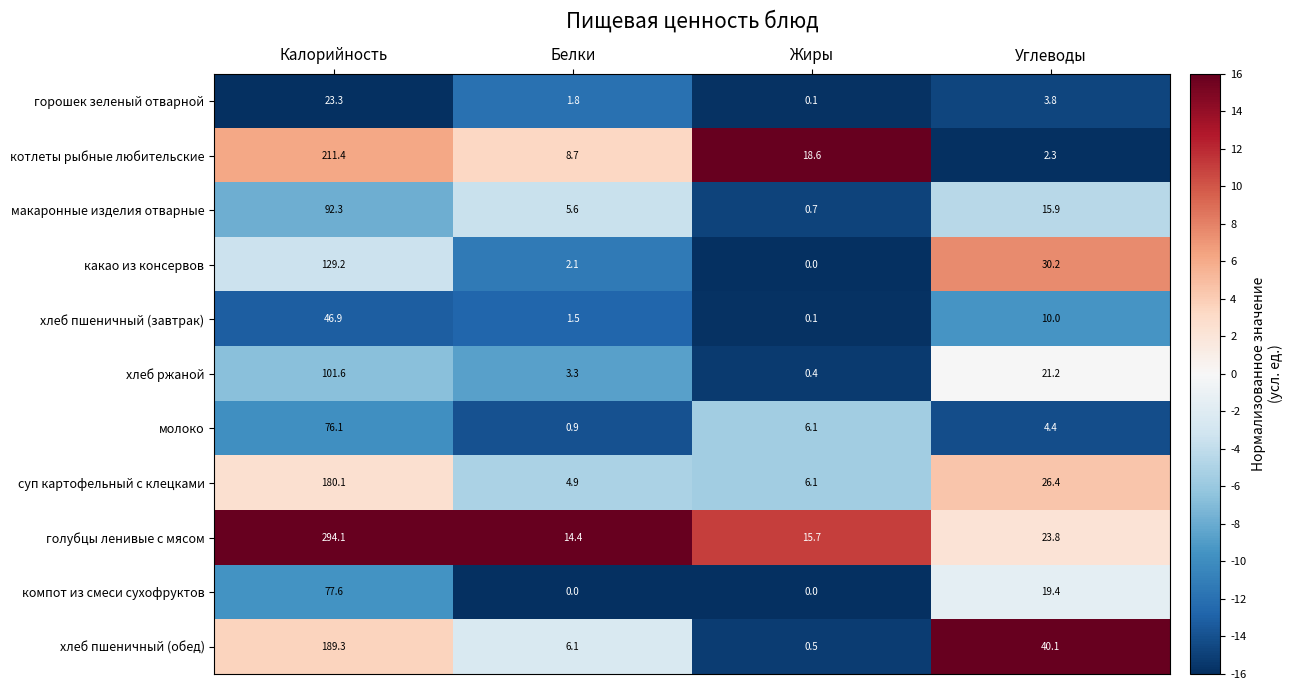

What is the average value of the голубцы ленивые с мясом series?

87.0